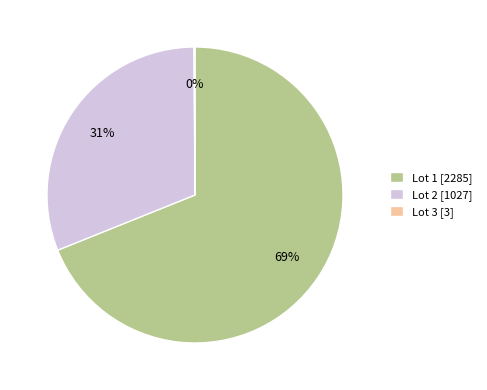

To the nearest percent, what is the average slice percentage?

33%